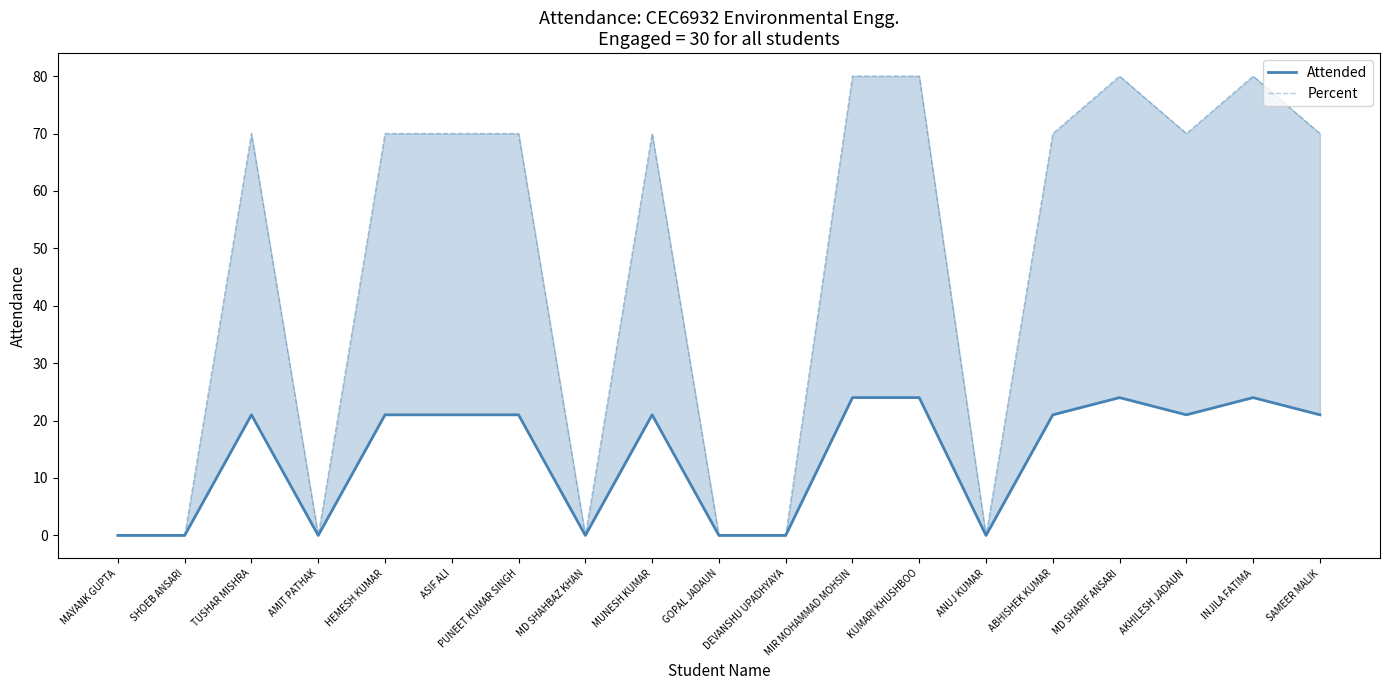

True or false: Percent and Attended cross at least once.

False